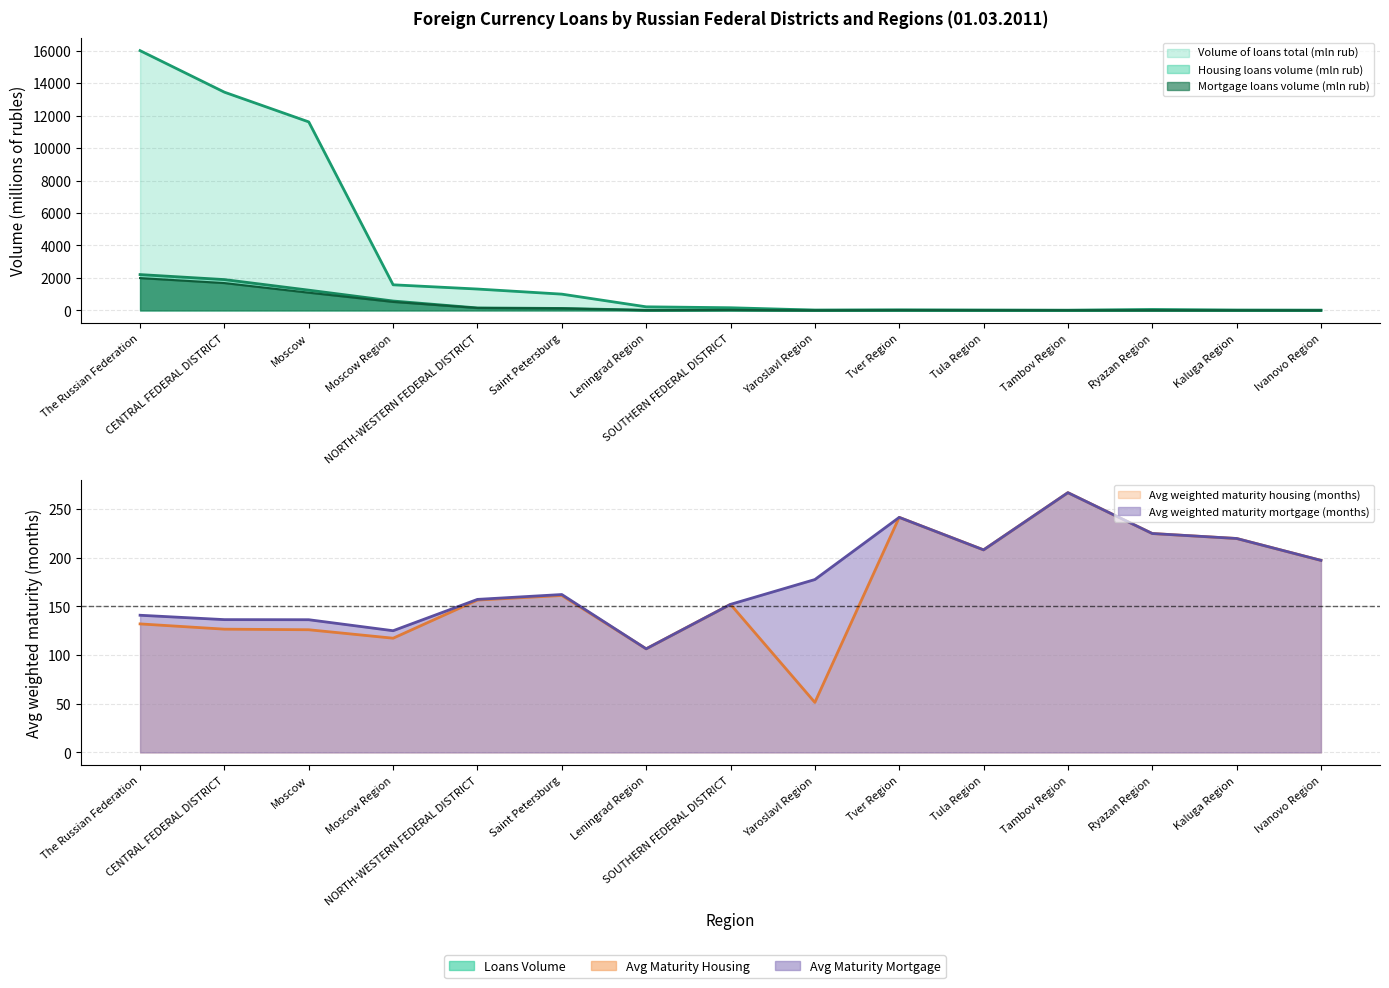

The value of Mortgage loans volume (mln rub) at Tambov Region is 2.9. True or false?

False